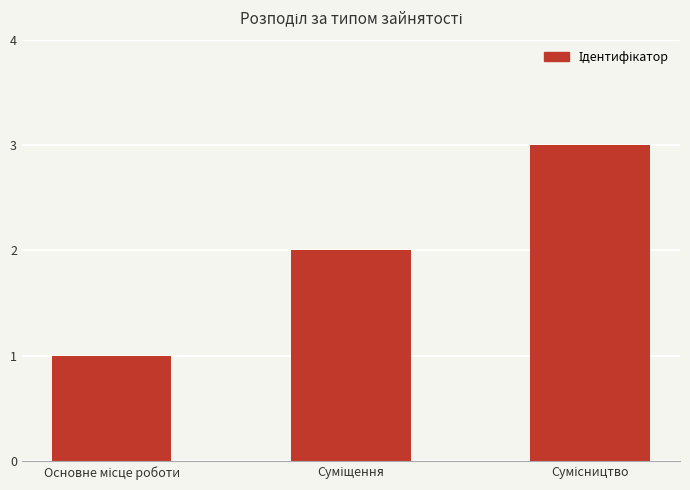

What is the sum of all values?

6